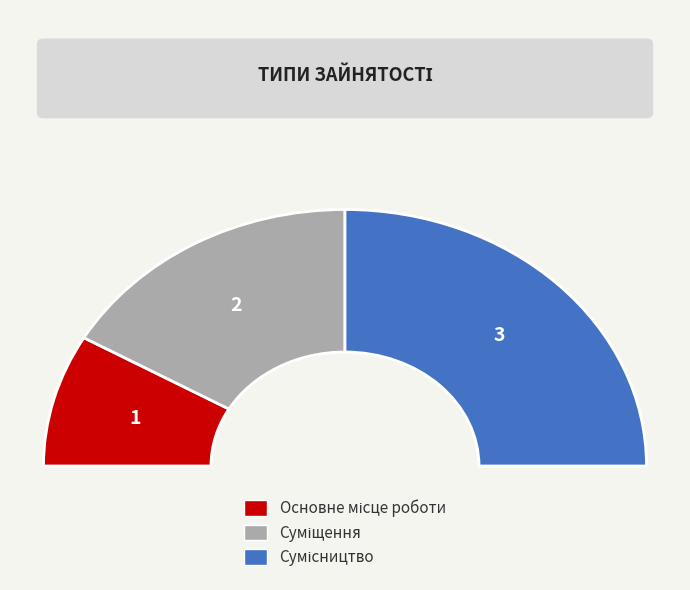

Does any single category account for the majority?

No